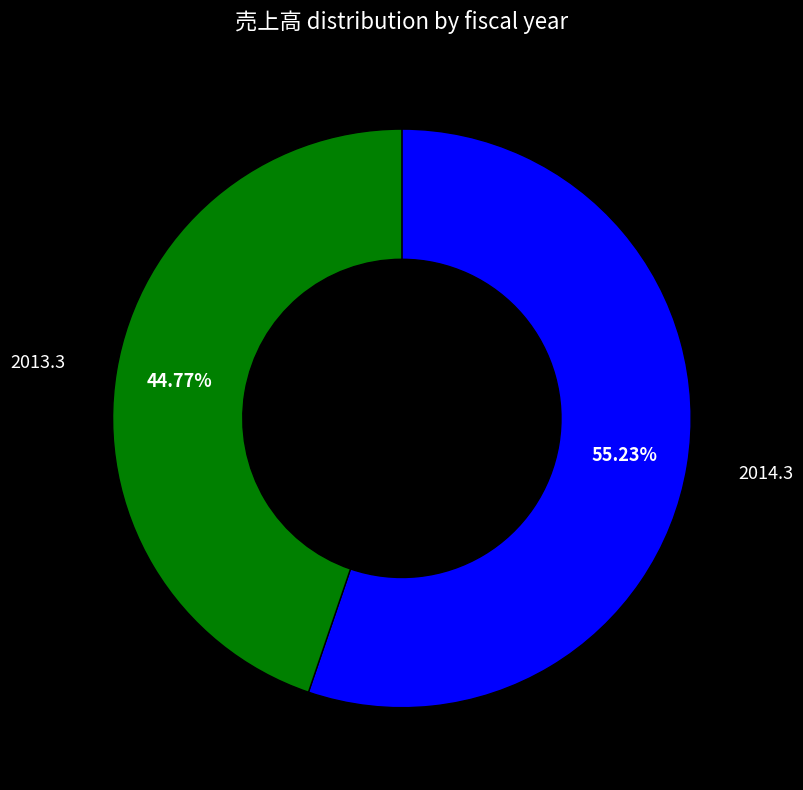

Which has a higher value, 2013.3 or 2014.3?

2014.3